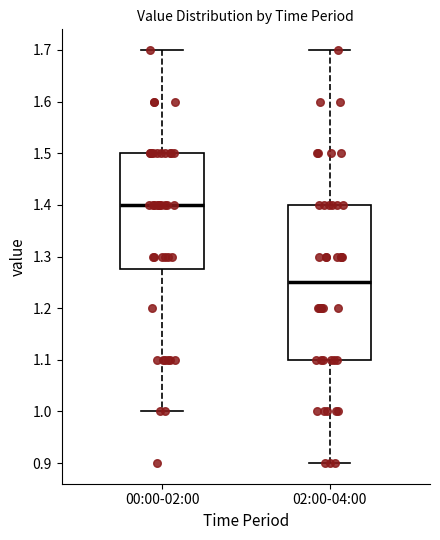

Reading left to right, transcribe this box plot: for each box, give where its median line is, the range the box spans, and where its two whiskers end, as read against the y-axis. The values are not printed on the chart, so give them approximately, as read against the axis.

00:00-02:00: median 1.40, box 1.28 to 1.50, whiskers 1.00 to 1.70
02:00-04:00: median 1.25, box 1.10 to 1.40, whiskers 0.90 to 1.70